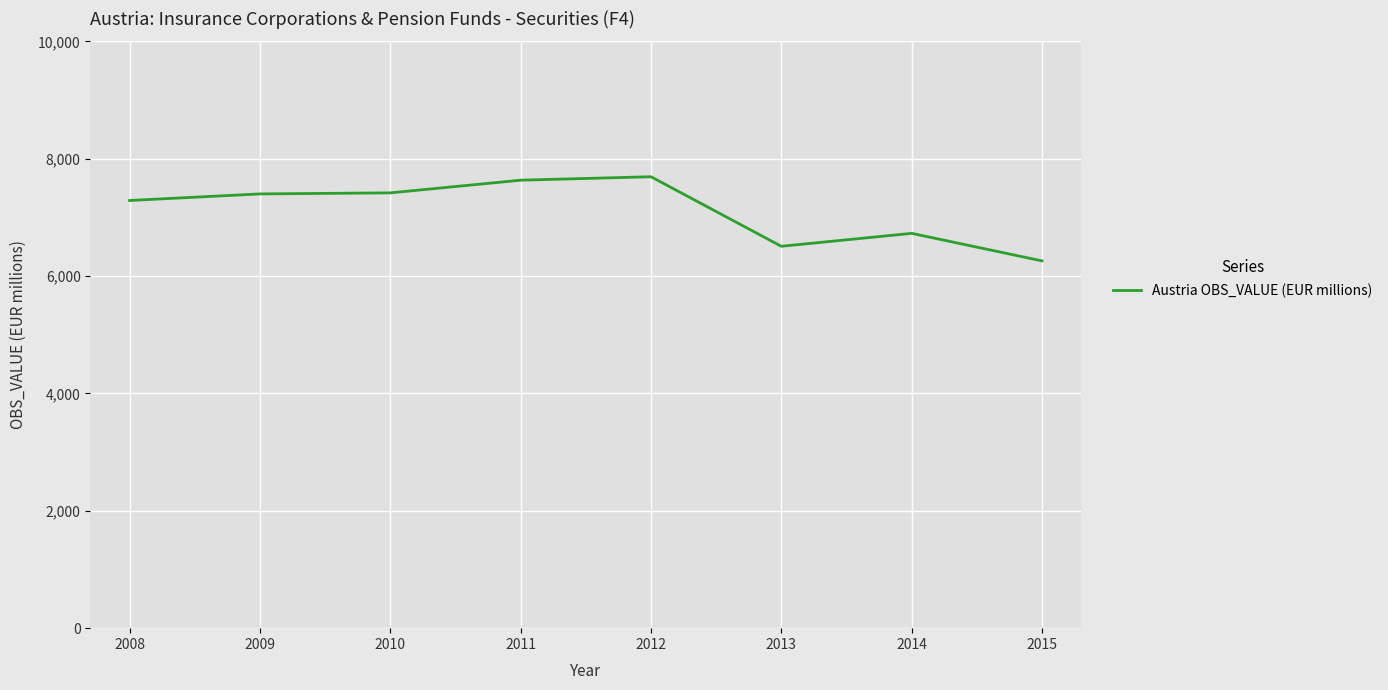

What is the greatest value displayed?

7693